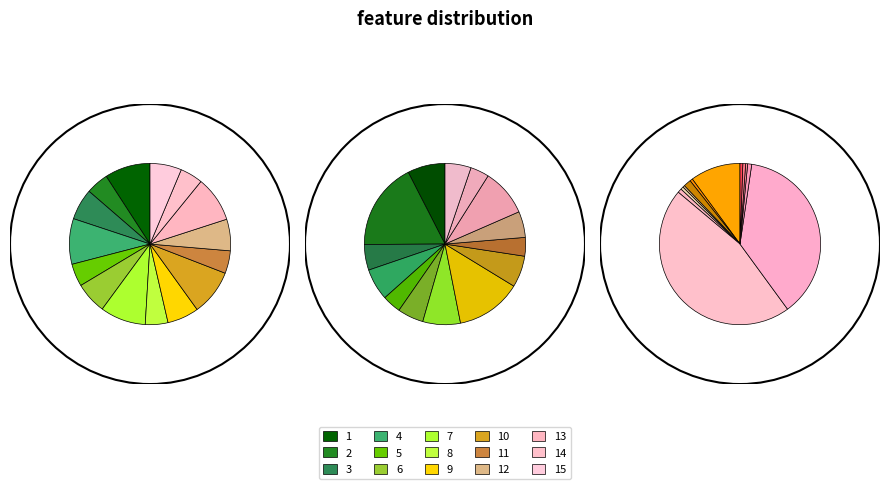

How many slices are in this pie chart?

15